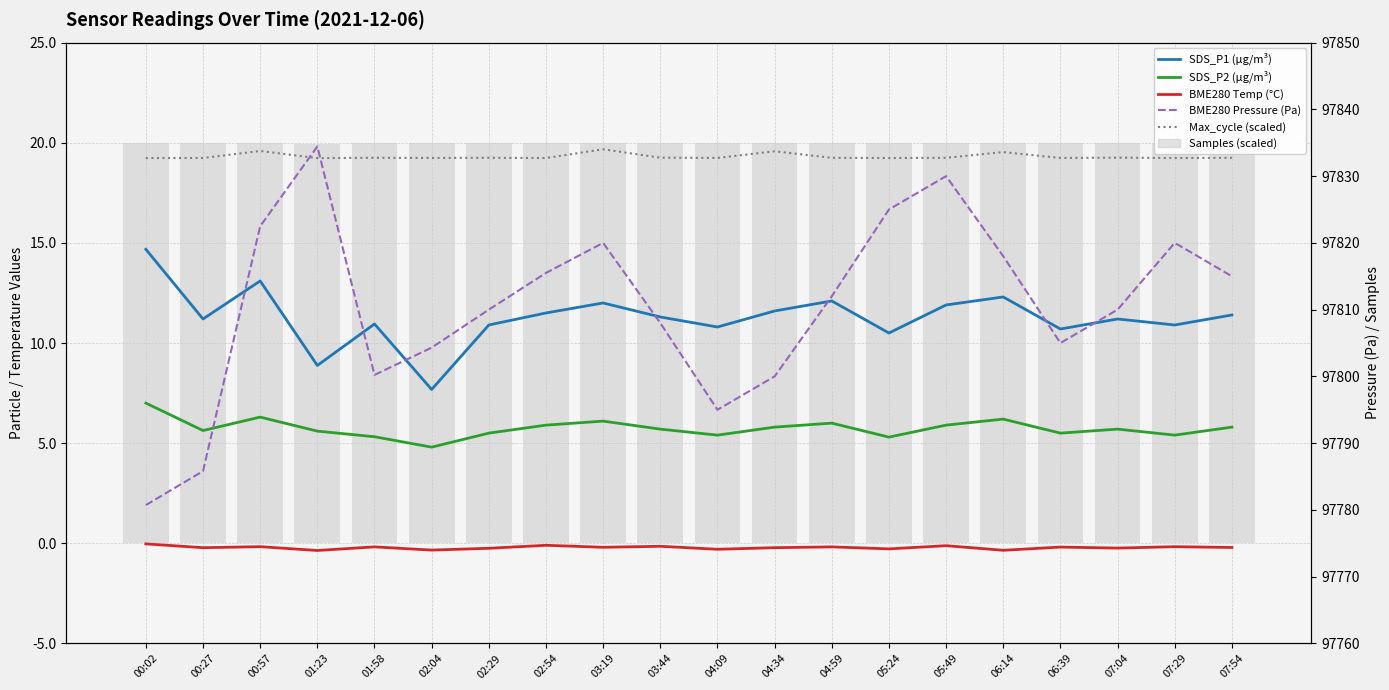

How many groups of bars are there?

20